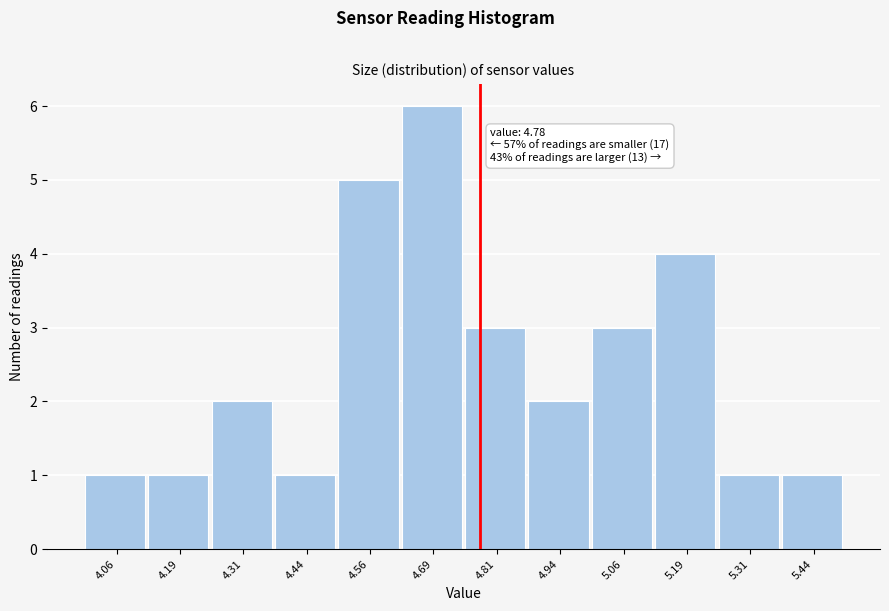

Which range on the x-axis has the tallest bar?

4.625 to 4.750